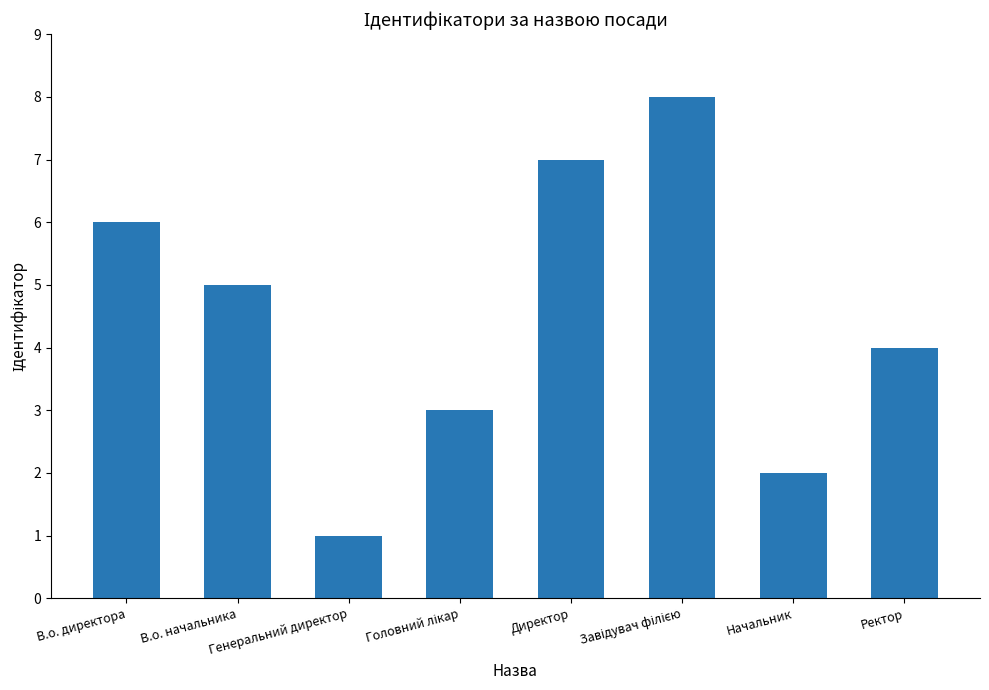

The chart shows a value of 1 at Генеральний директор. True or false?

True